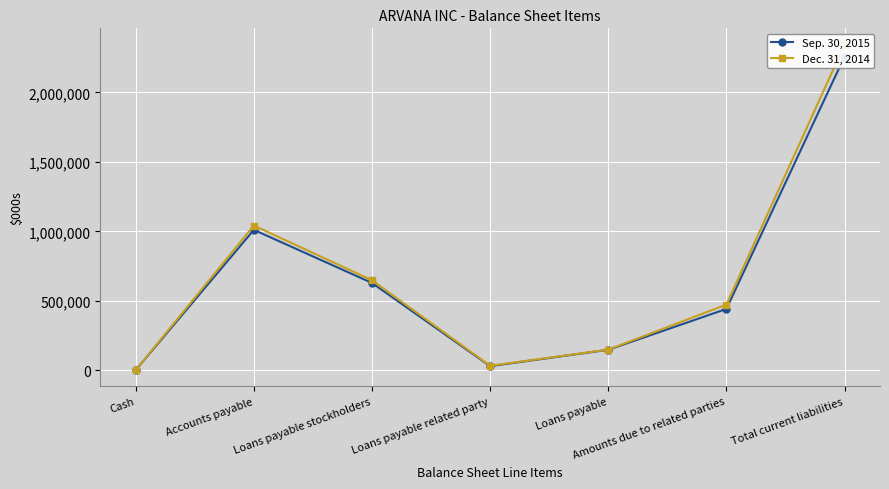

Which category has the highest value in the Dec. 31, 2014 series?

Total current liabilities